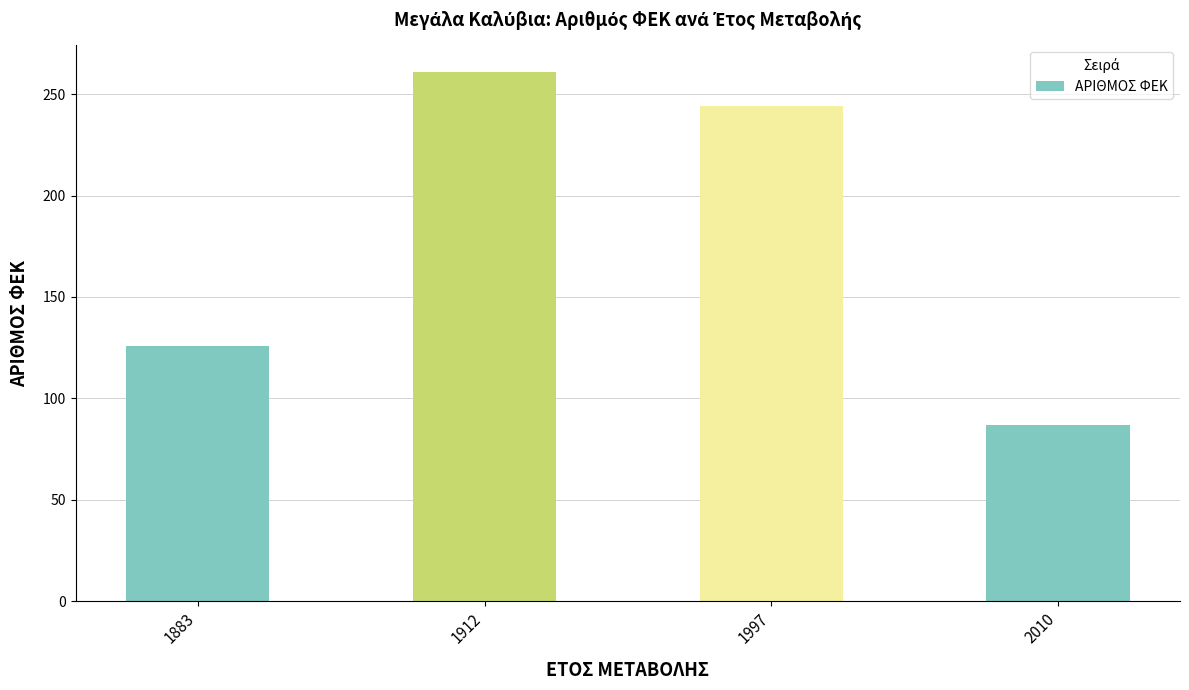

What is the greatest value displayed?

261